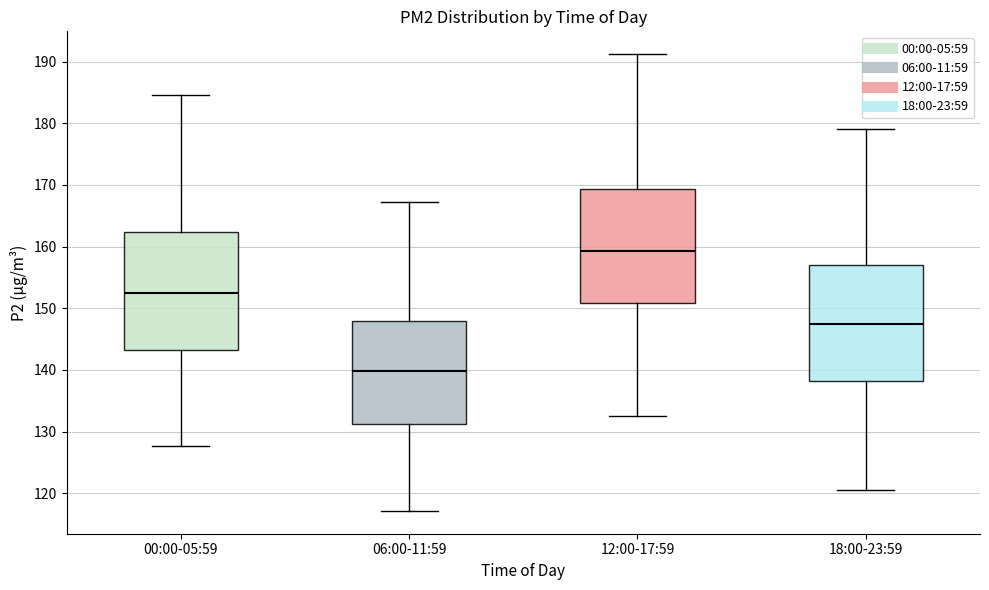

Reading left to right, read every box against the y-axis: the position of its median line, the range the box covers, and the ends of its whiskers. The values are not printed on the chart, so give them approximately, as read against the axis.

00:00-05:59: median 152, box 143 to 162, whiskers 128 to 185
06:00-11:59: median 140, box 131 to 148, whiskers 117 to 167
12:00-17:59: median 159, box 151 to 169, whiskers 133 to 191
18:00-23:59: median 147, box 138 to 157, whiskers 121 to 179